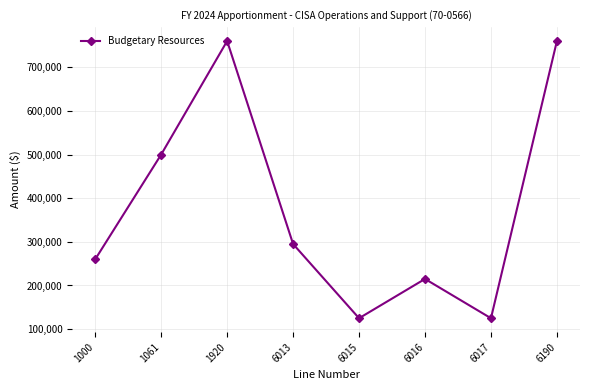

The value at 1920 is 1163710. True or false?

False